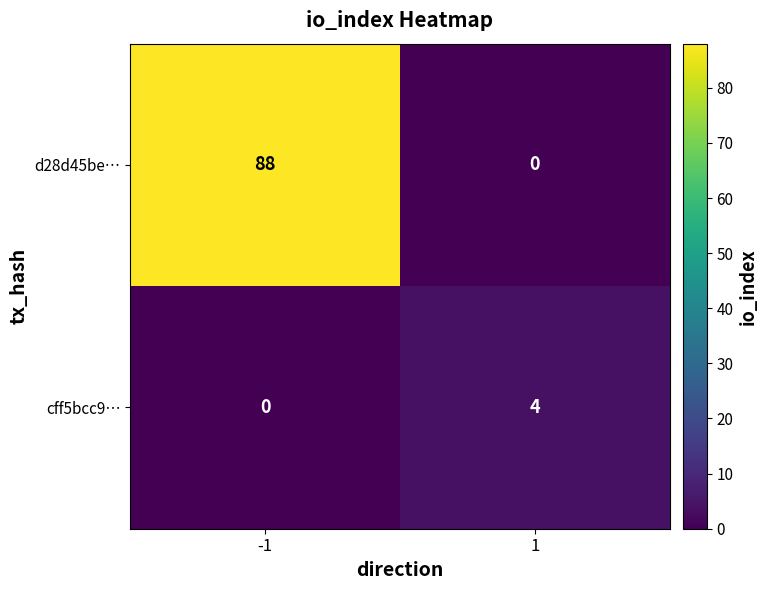

Reading right to left, list all the values displayed in this chart.

d28d45be…: 0	88
cff5bcc9…: 4	0